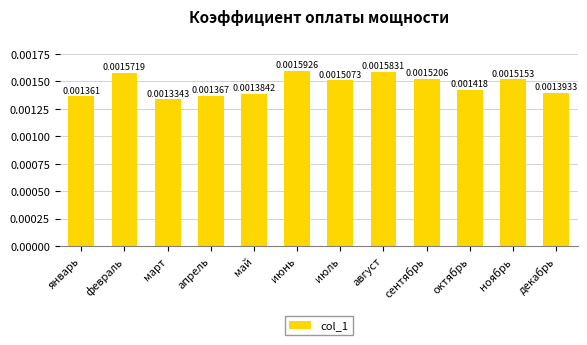

Rank the categories by value from lowest to highest.

март, январь, апрель, май, декабрь, октябрь, июль, ноябрь, сентябрь, февраль, август, июнь